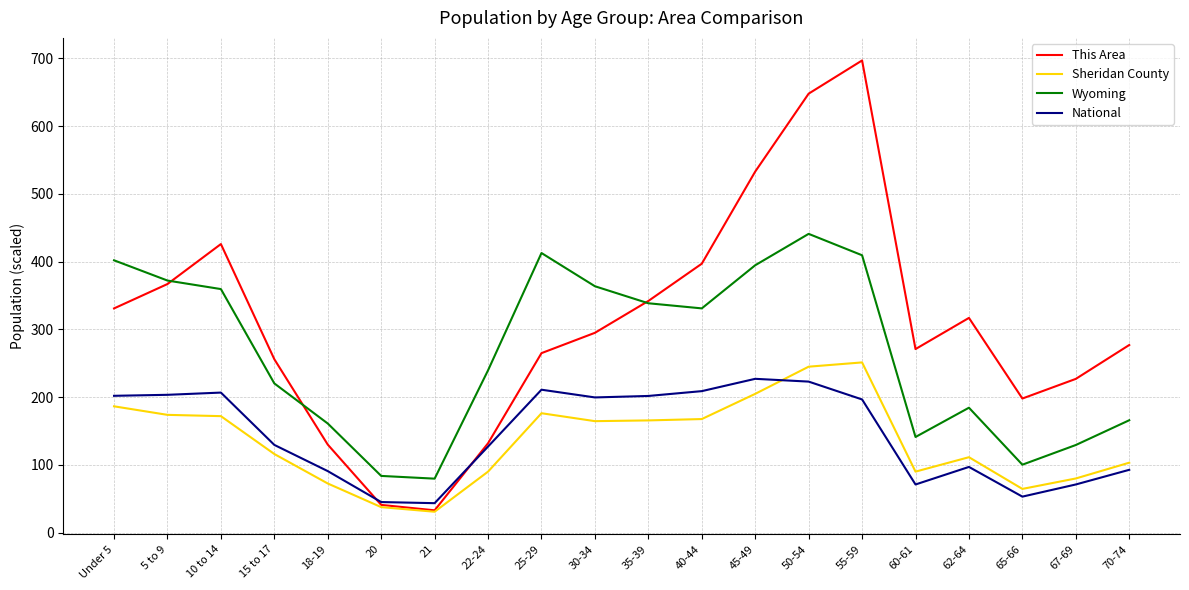

Where does the This Area series first go above 295?

Under 5